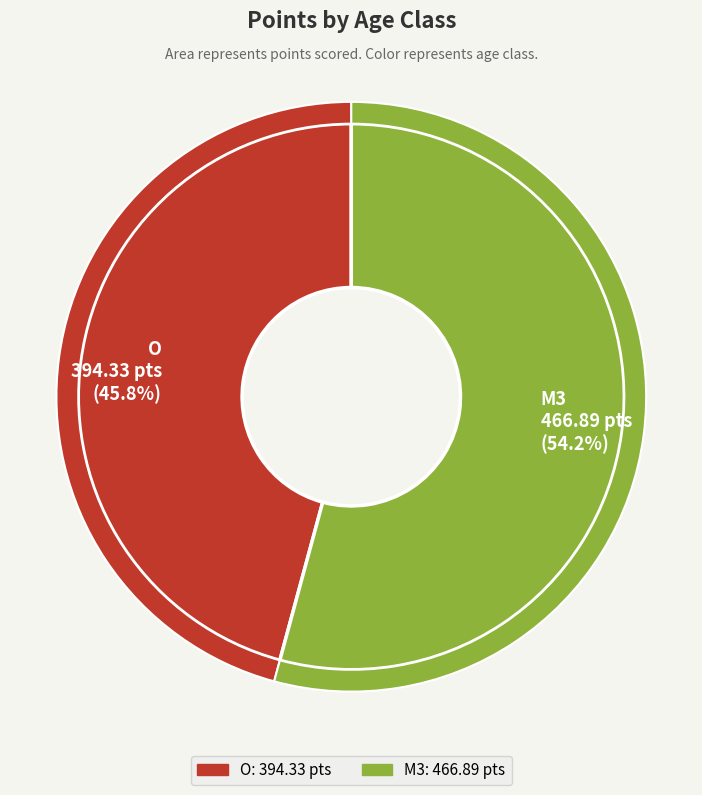

Is there any slice that represents more than half of the pie?

Yes